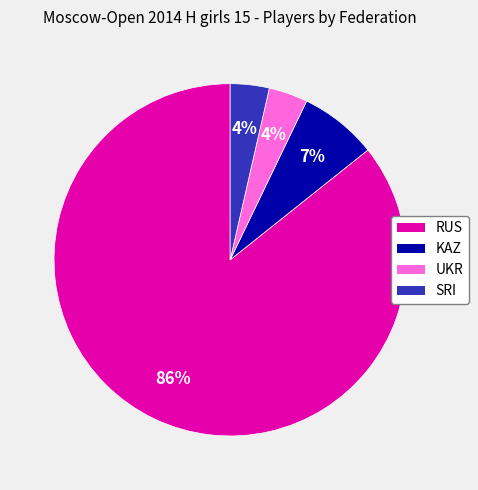

To the nearest percent, what is the average slice percentage?

25%